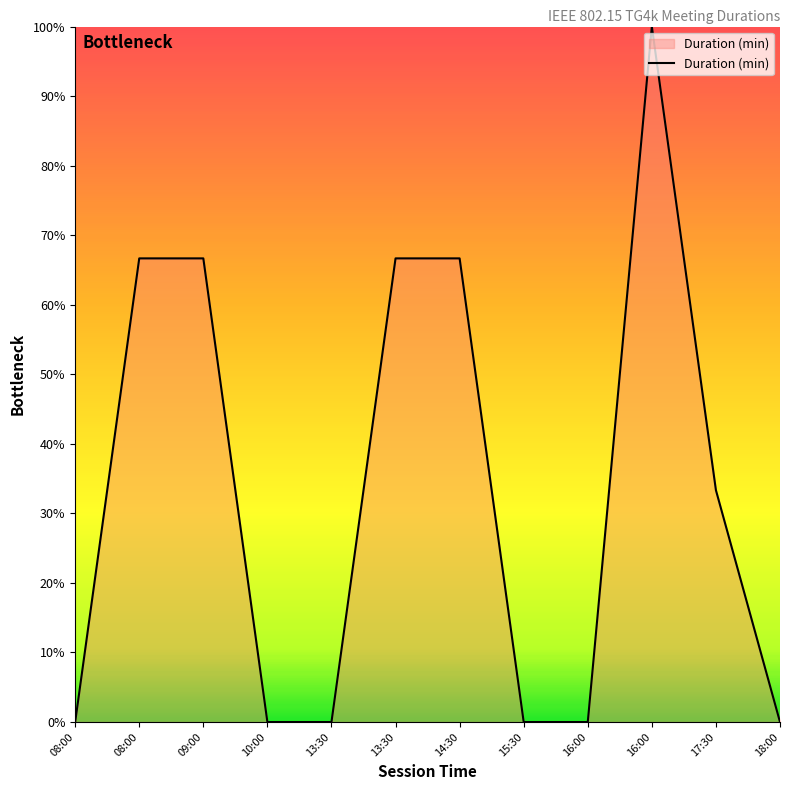

How many lines are shown in the chart?

1